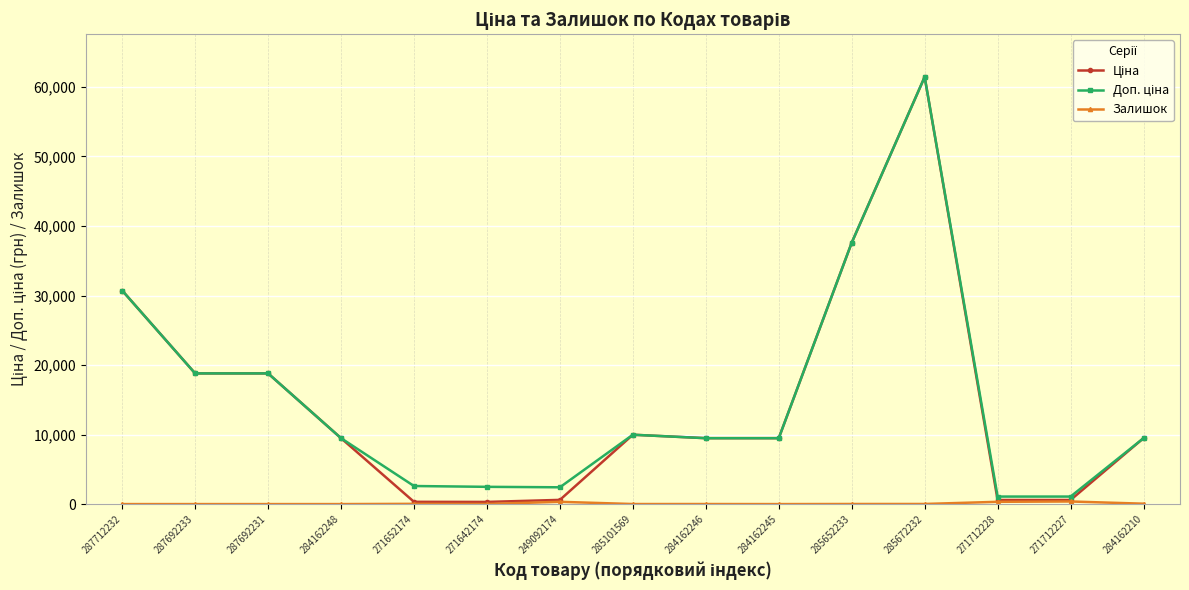

At which category is the sum across all series the highest?

285672232